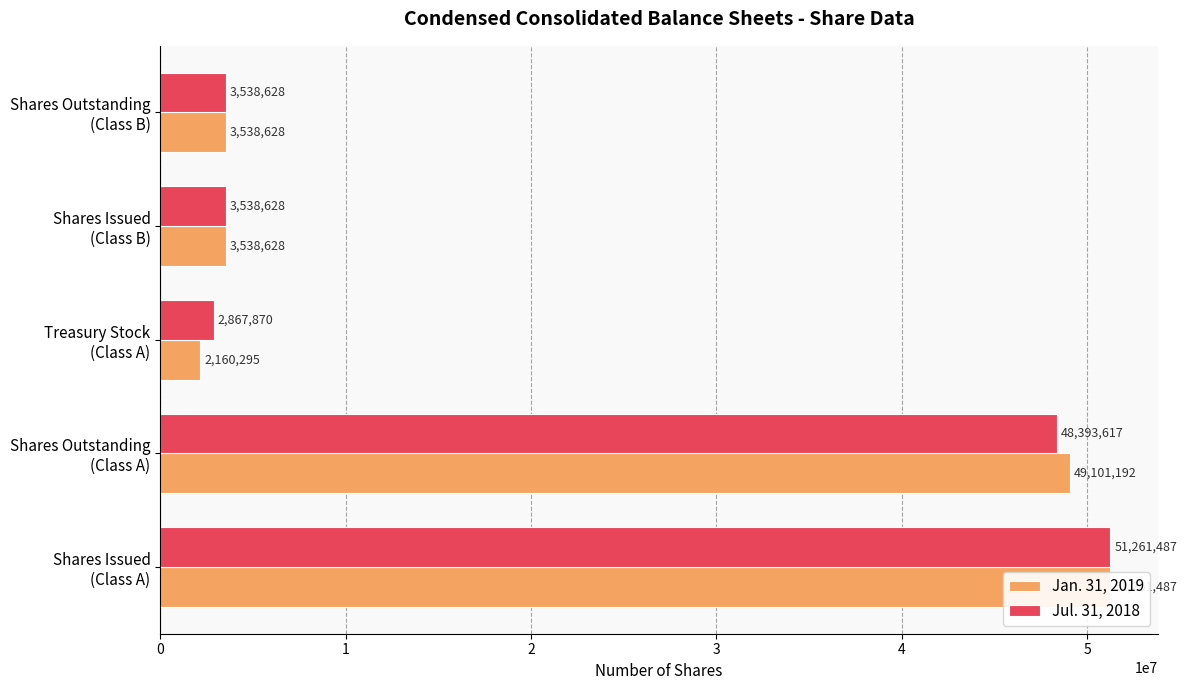

Which series changed the most between Shares Outstanding (Class A) and Shares Issued (Class B)?

Jan. 31, 2019